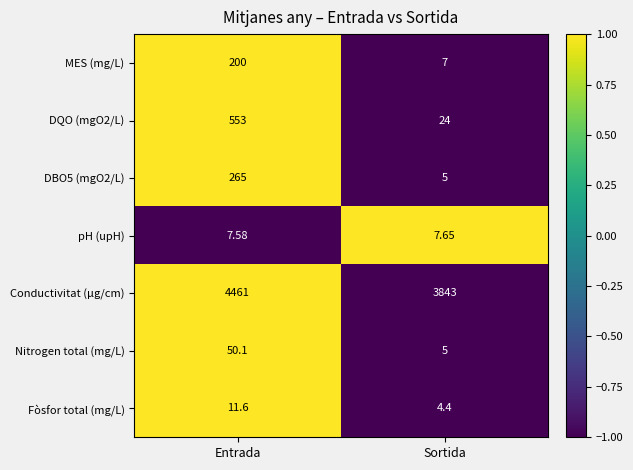

At which category does the chart reach its peak across all series?

Entrada